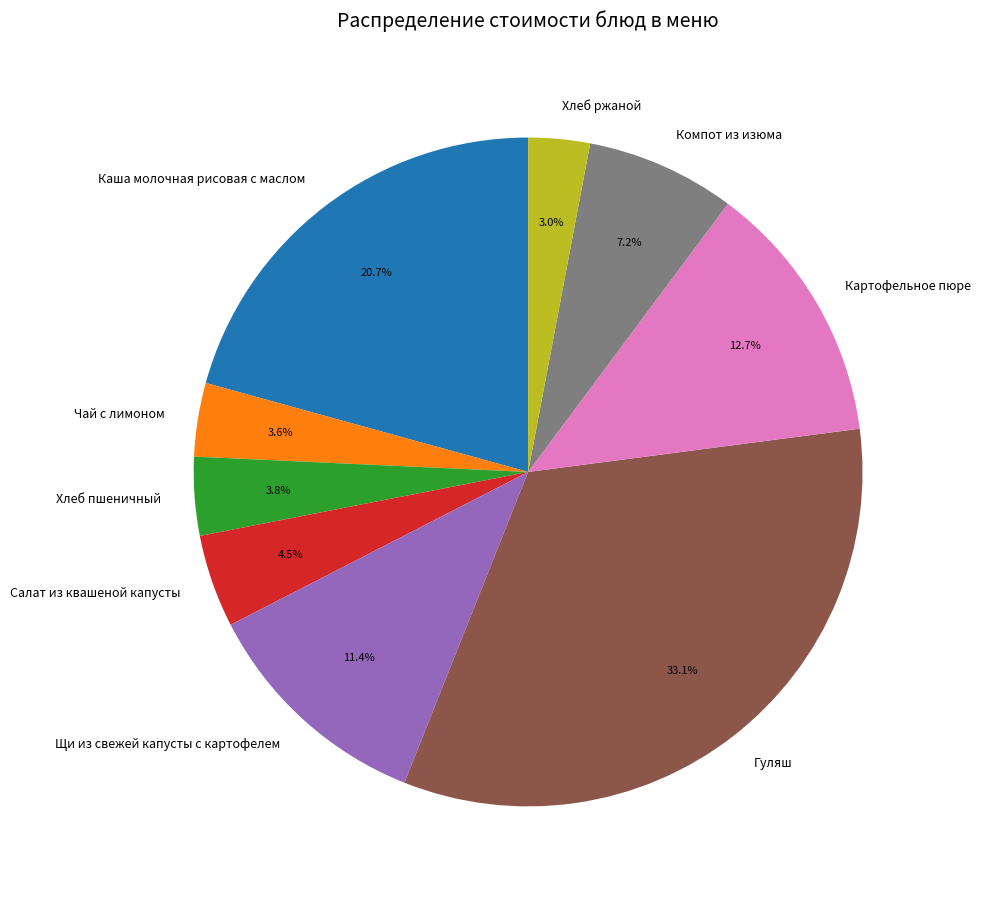

Approximately how many times larger is the value at Каша молочная рисовая с маслом compared to Щи из свежей капусты с картофелем?

1.8